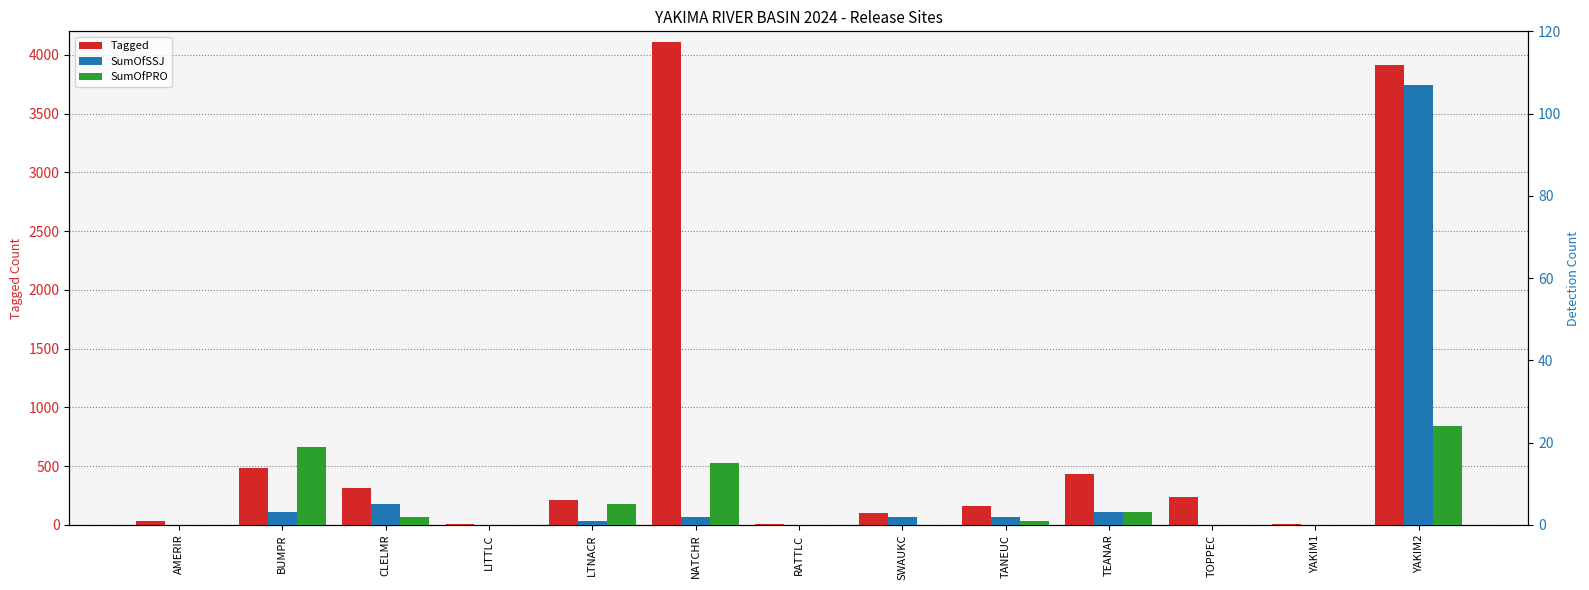

Reading left to right, what are all the values shown in this chart?

Tagged: AMERIR=35	BUMPR=481	CLELMR=312	LITTLC=7	LTNACR=214	NATCHR=4112	RATTLC=8	SWAUKC=99	TANEUC=164	TEANAR=428	TOPPEC=239	YAKIM1=9	YAKIM2=3914
SumOfSSJ: AMERIR=0	BUMPR=3	CLELMR=5	LITTLC=0	LTNACR=1	NATCHR=2	RATTLC=0	SWAUKC=2	TANEUC=2	TEANAR=3	TOPPEC=0	YAKIM1=0	YAKIM2=107
SumOfPRO: AMERIR=0	BUMPR=19	CLELMR=2	LITTLC=0	LTNACR=5	NATCHR=15	RATTLC=0	SWAUKC=0	TANEUC=1	TEANAR=3	TOPPEC=0	YAKIM1=0	YAKIM2=24